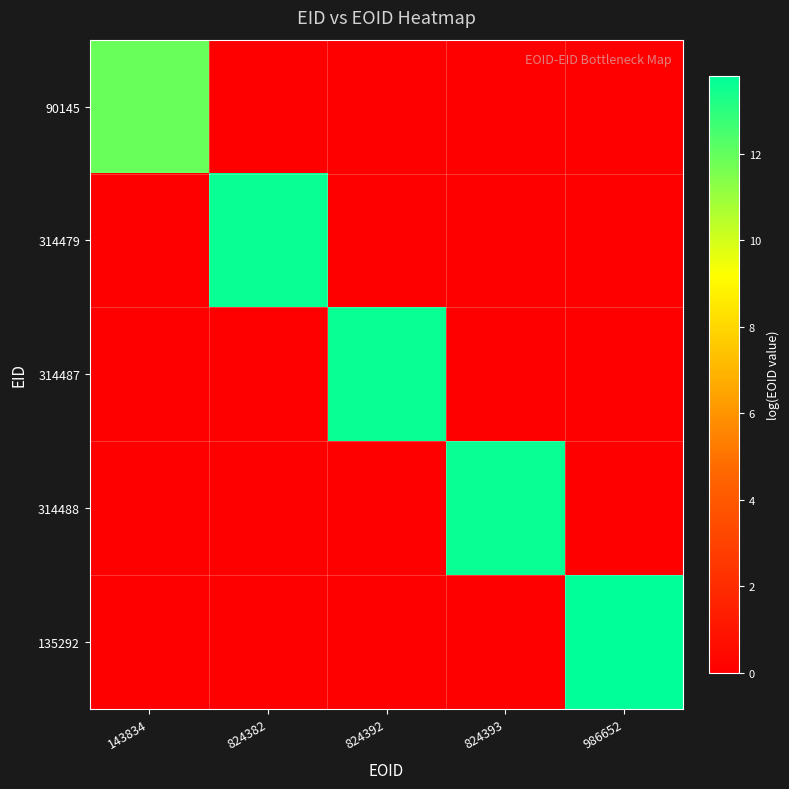

At which category is the sum across all series the highest?

986652